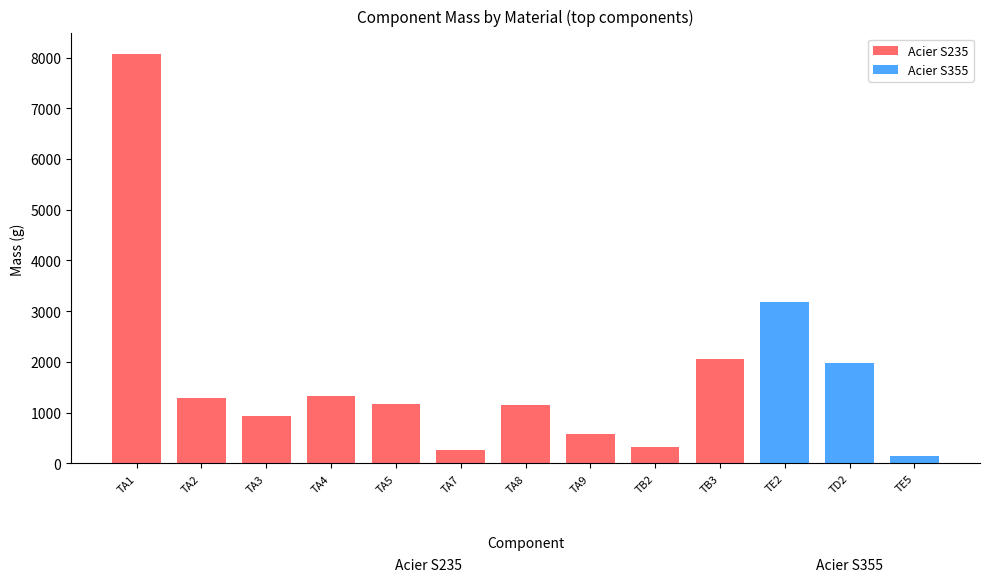

What is the average value of the Acier S355 series?

1772.0